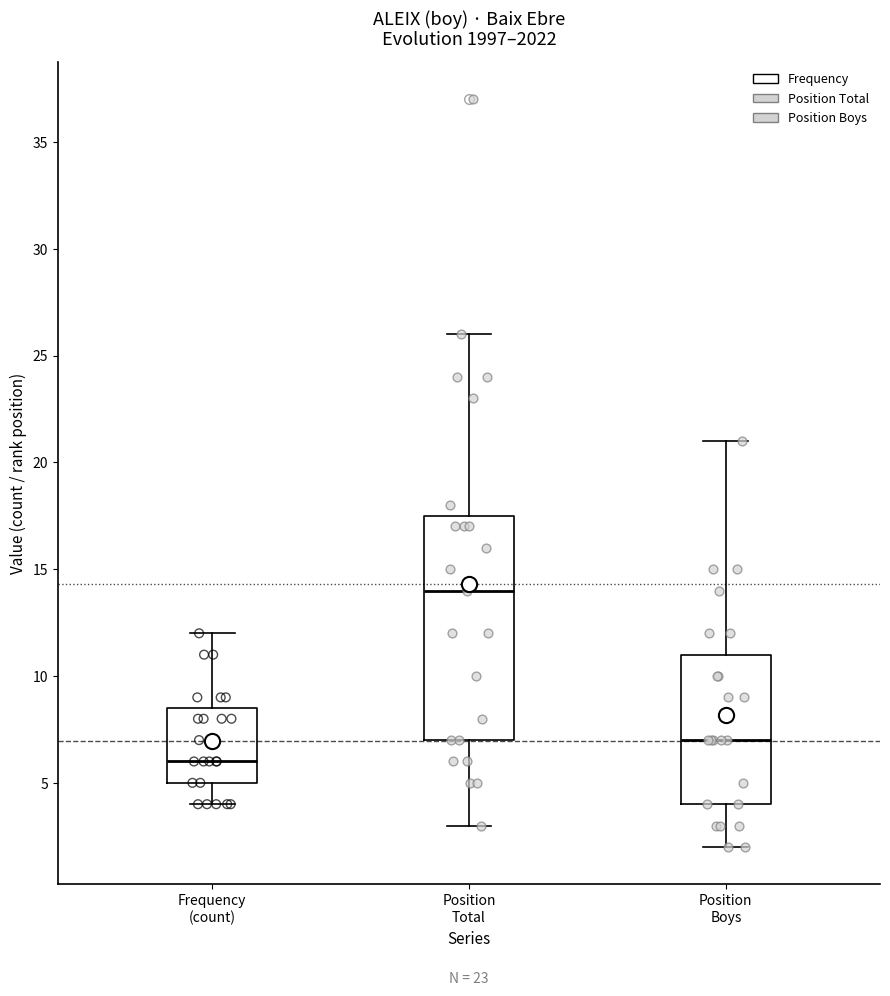

Reading left to right, read every box against the y-axis: the position of its median line, the range the box covers, and the ends of its whiskers. The values are not printed on the chart, so give them approximately, as read against the axis.

Frequency (count): median 6.0, box 5.0 to 8.5, whiskers 4.0 to 12.0
Position Total: median 14.0, box 7.0 to 17.5, whiskers 3.0 to 26.0
Position Boys: median 7.0, box 4.0 to 11.0, whiskers 2.0 to 21.0